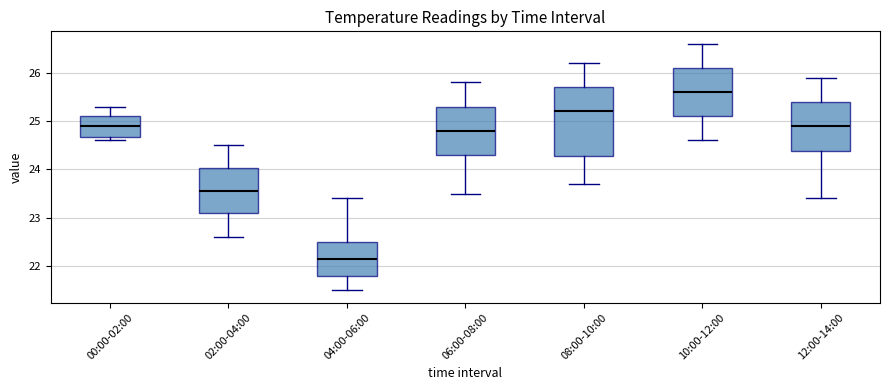

Where does the median line of the box for 06:00-08:00 sit on the y-axis? The values are not printed on the chart, so give them approximately, as read against the axis.

24.8